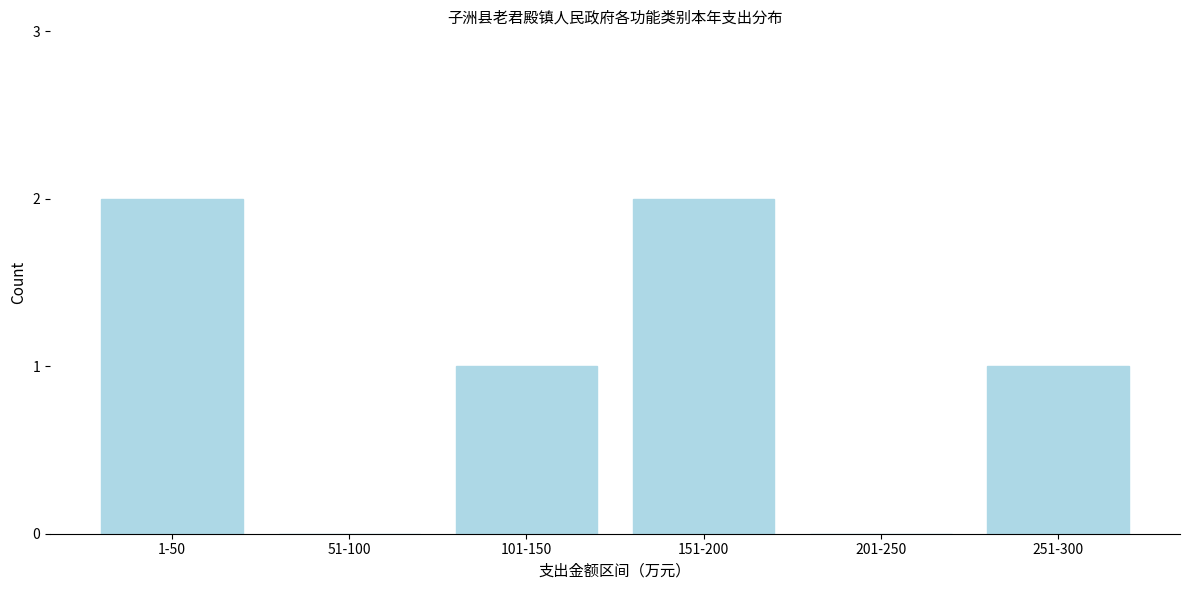

Reading left to right, what are all the values shown in this chart?

1-50=2	51-100=0	101-150=1	151-200=2	201-250=0	251-300=1